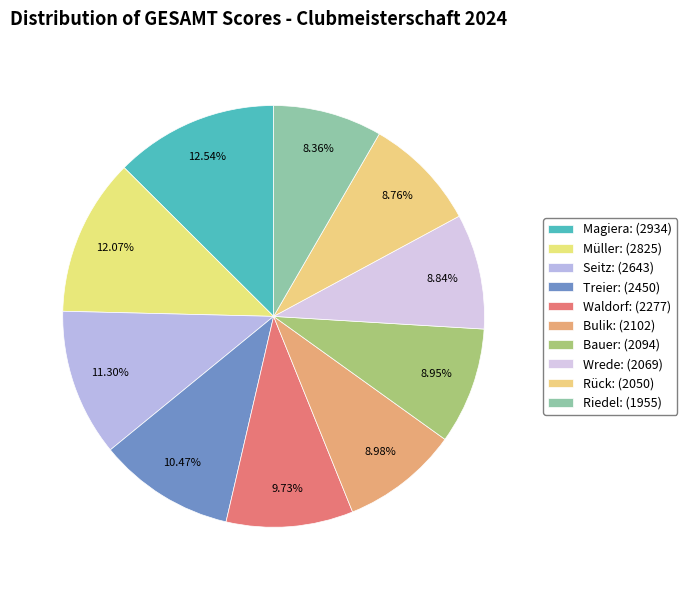

How many segments does this pie chart have?

10